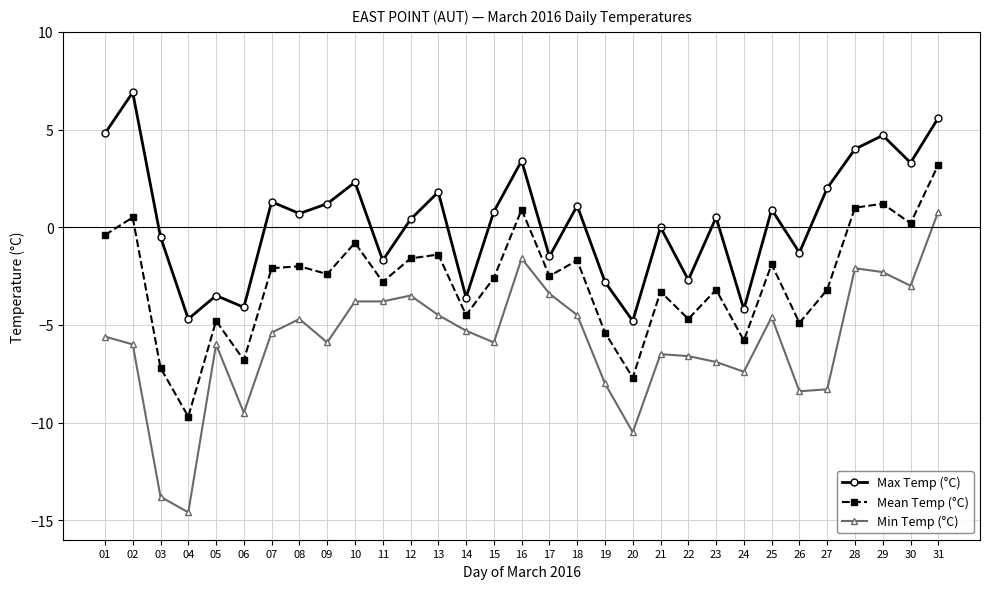

What is the difference between the maximum and minimum values in the Min Temp (°C) series?

15.4